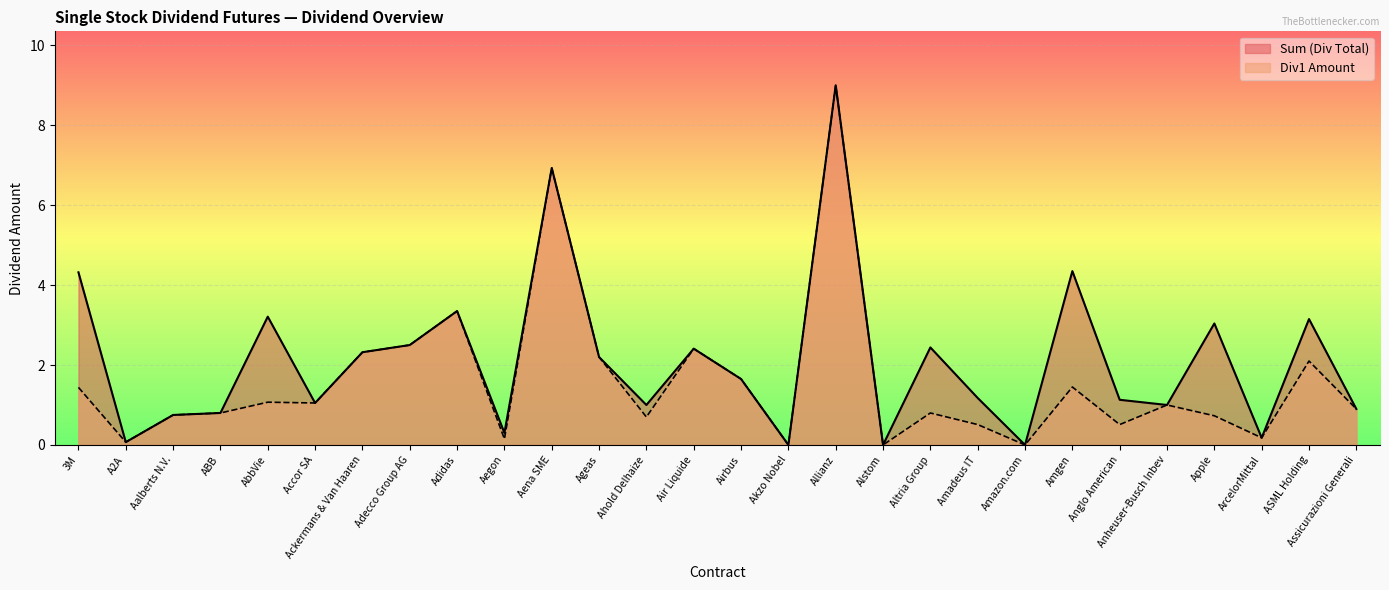

What position from the left is Amazon.com?

21